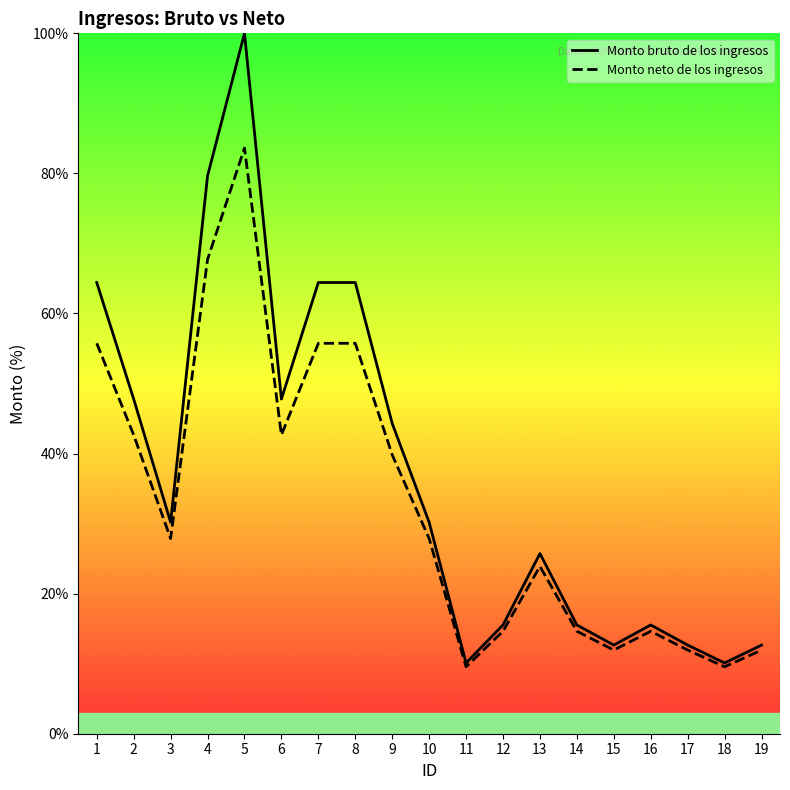

What is the difference between the maximum and minimum values in the Monto neto de los ingresos series?

74.1